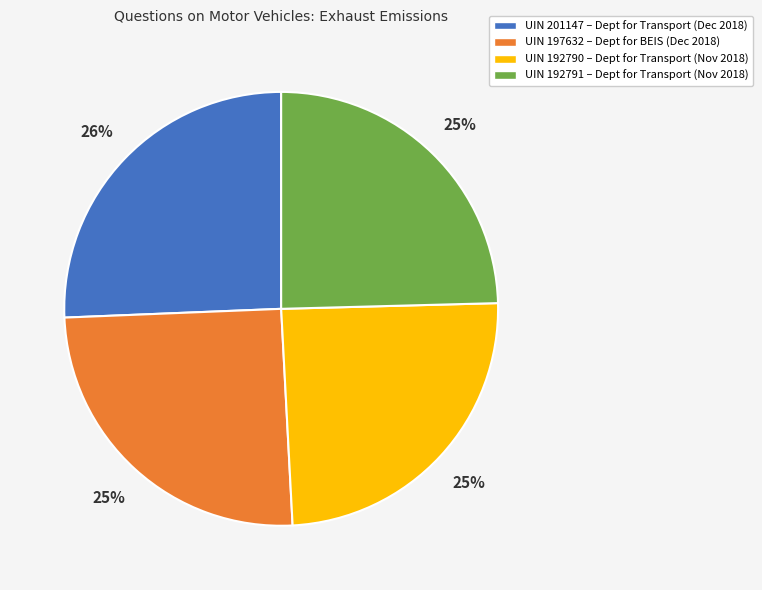

To the nearest percent, what percentage of the pie is UIN 197632 – Dept for BEIS (Dec 2018)?

25%